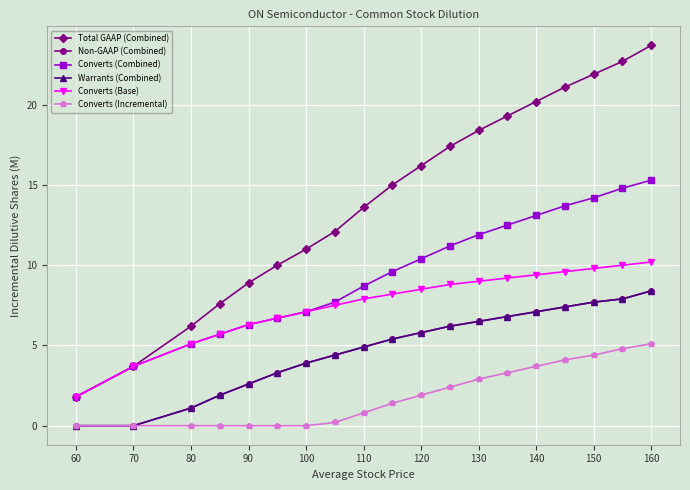

What is the value of the Converts (Incremental) point at the 12th from the left?

2.4